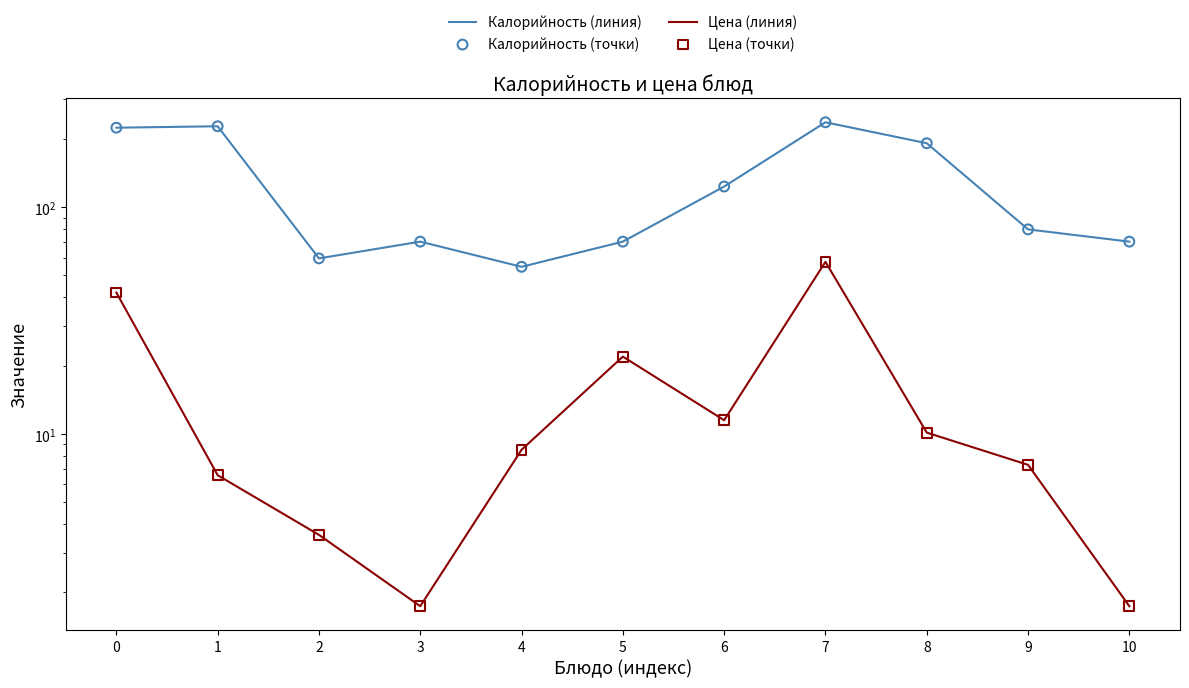

Is the value of Калорийность (линия) at 6 greater than the value of Цена (точки) at 6?

Yes